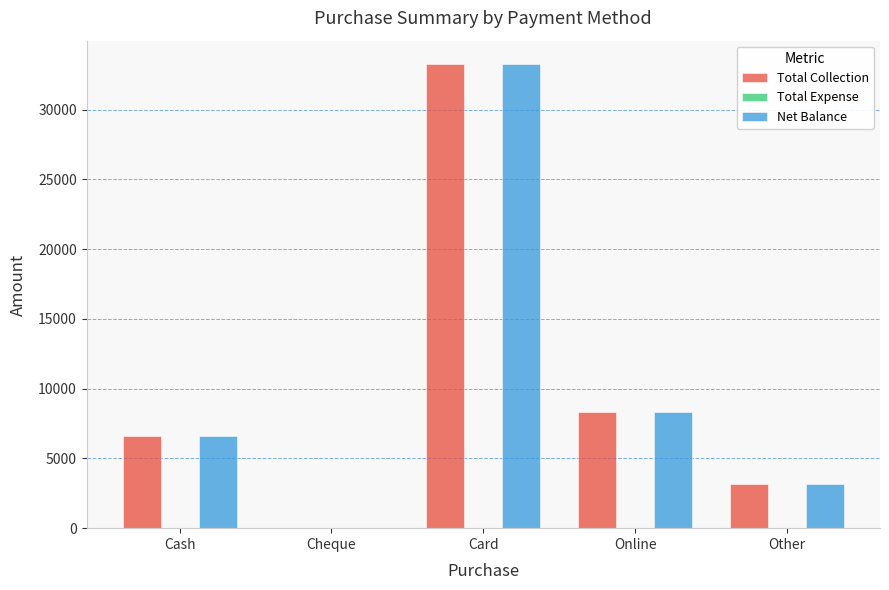

What is the difference between the Net Balance values at Online and Card?

24991